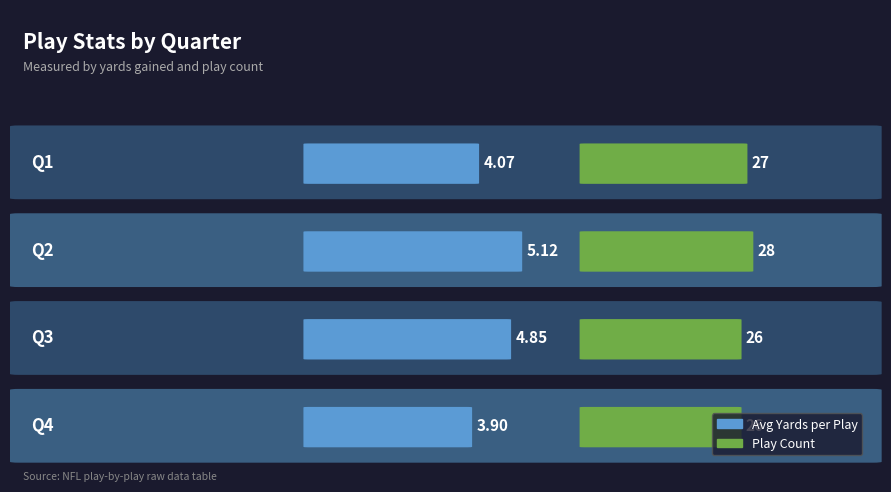

What are all the series names shown in the legend?

avg_yards, play_count